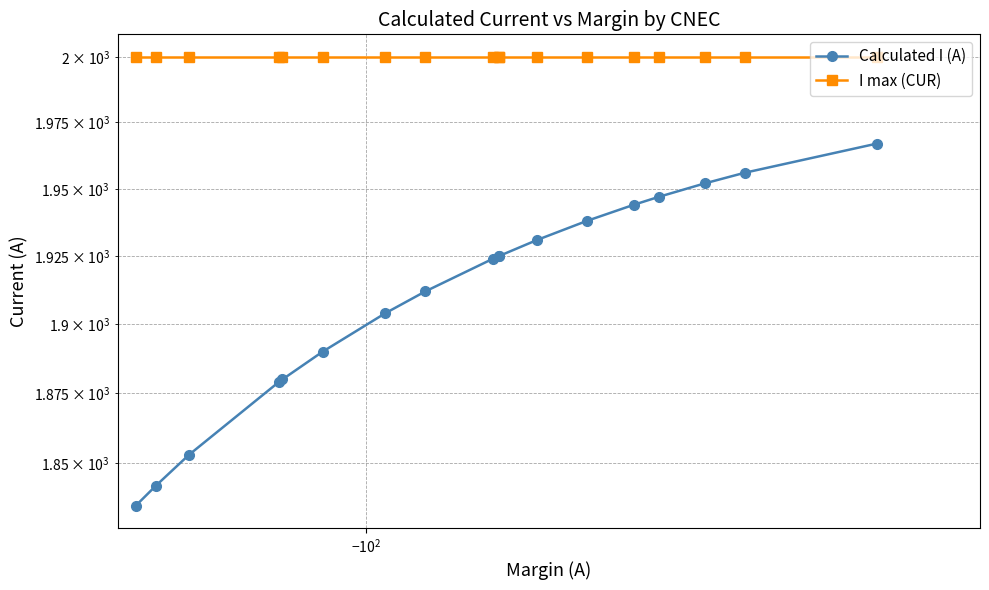

At which label is I max (CUR) closest to 2000?

$\mathdefault{-10^{2}}$